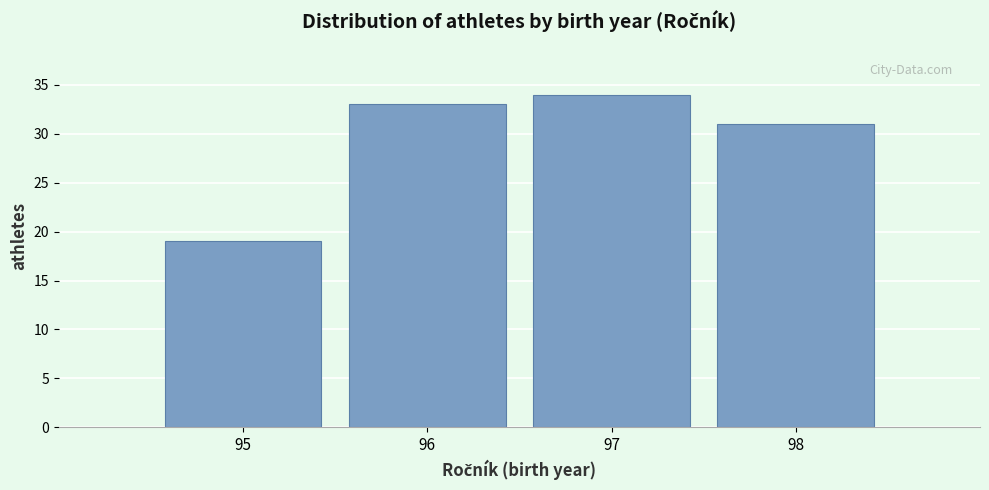

Which range on the x-axis has the tallest bar?

96.5 to 97.5